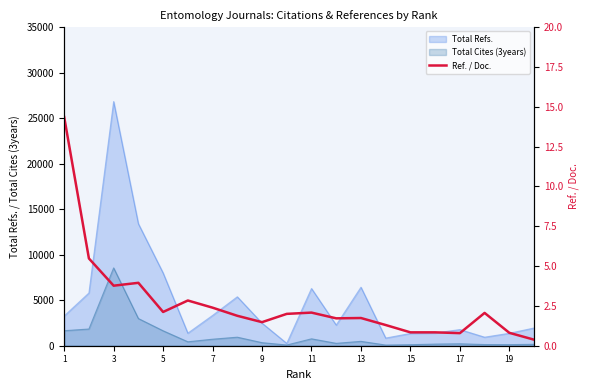

What is the maximum value for Total Refs.?

26833